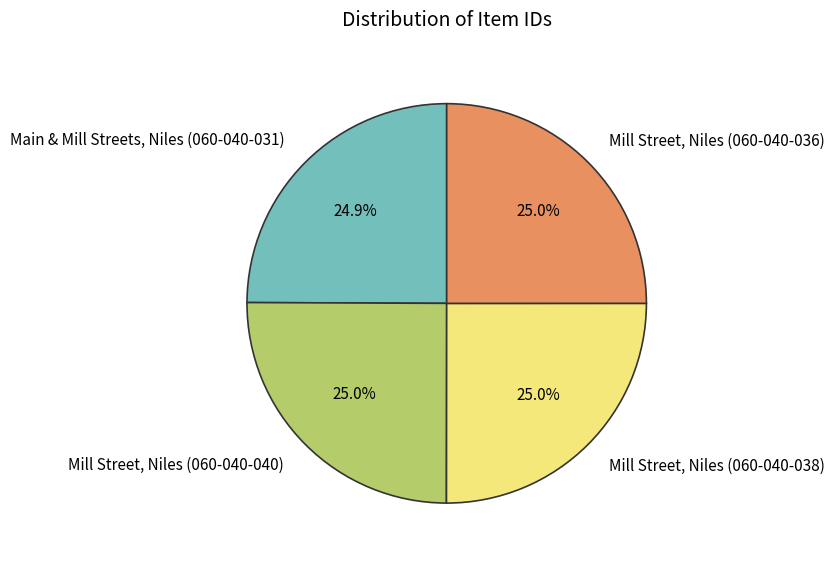

What is the ratio of the value at Main & Mill Streets, Niles (060-040-031) to the value at Mill Street, Niles (060-040-040)?

1.0